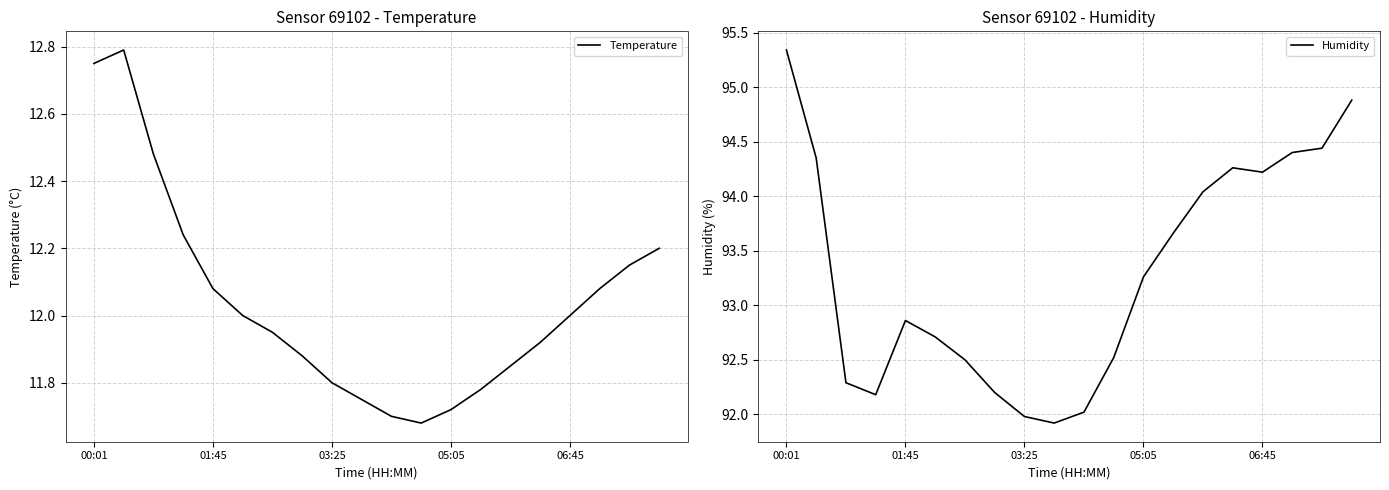

True or false: Temperature has more than 0 interior local peaks.

True